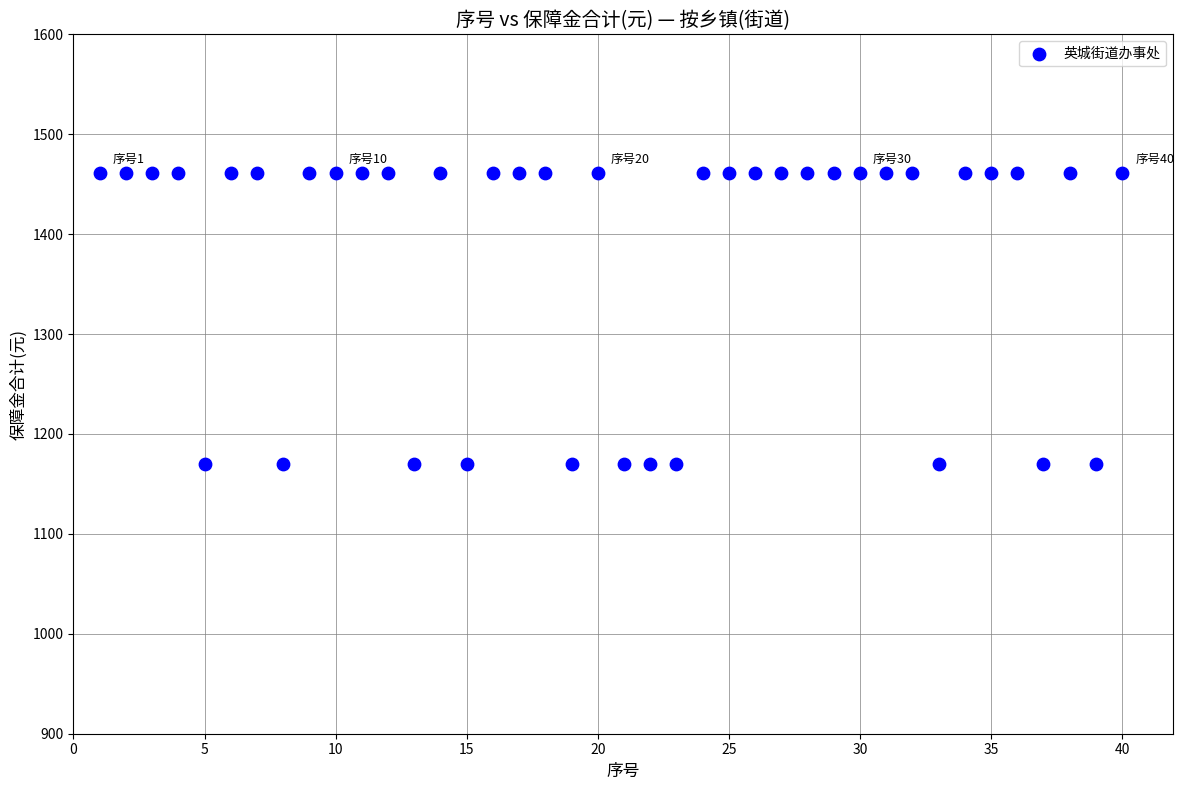

What is the range of X values (max minus min)?

39